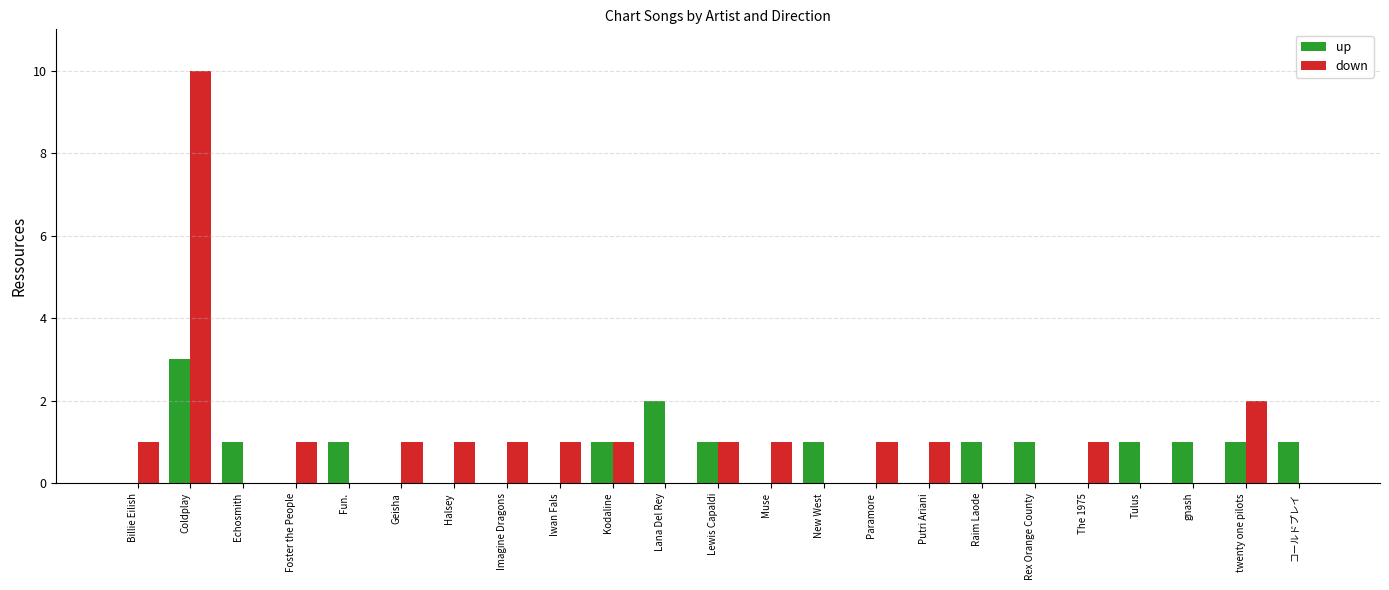

What is the sum of all down values?

24